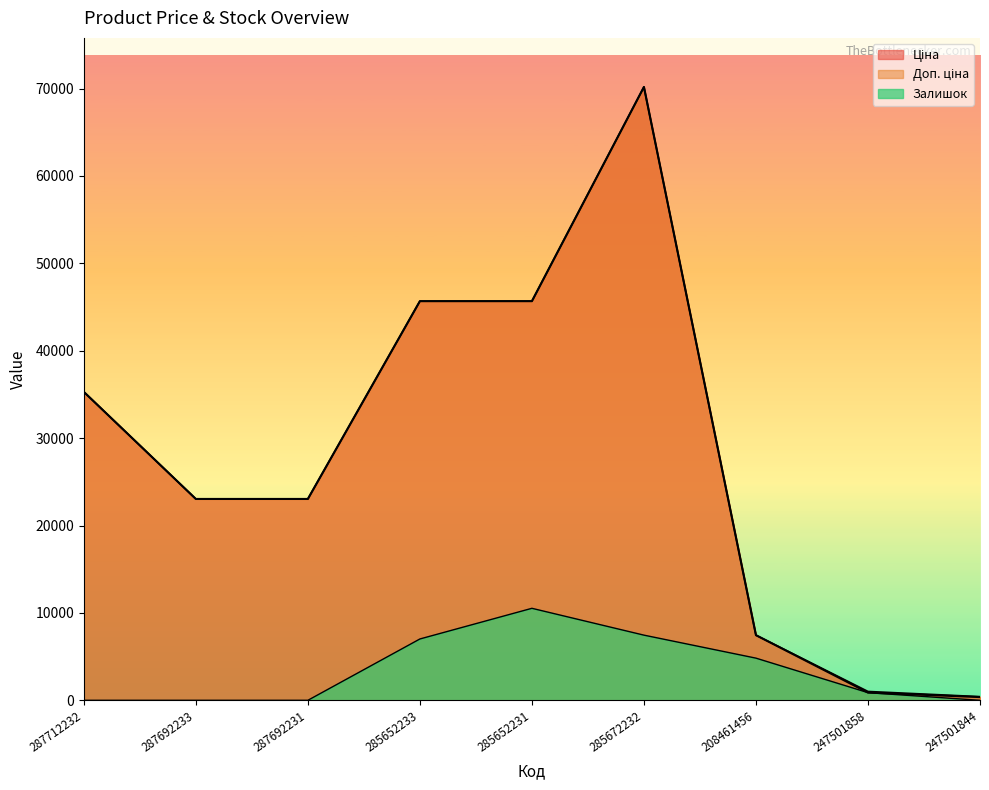

True or false: Залишок has more than 0 points higher than both neighbors.

True